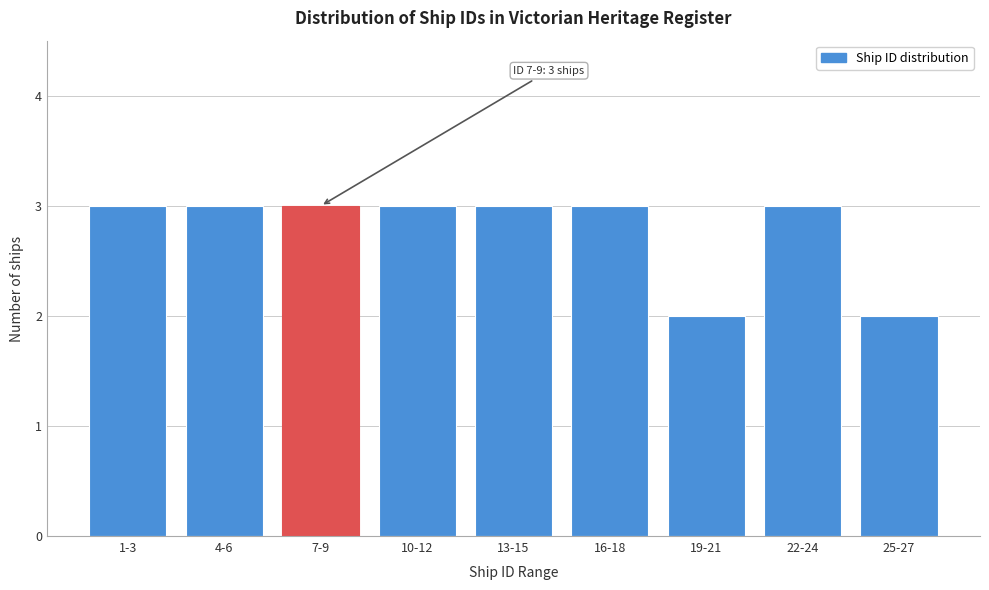

Reading left to right, transcribe all the data shown in this chart.

1-3=3	4-6=3	7-9=3	10-12=3	13-15=3	16-18=3	19-21=2	22-24=3	25-27=2